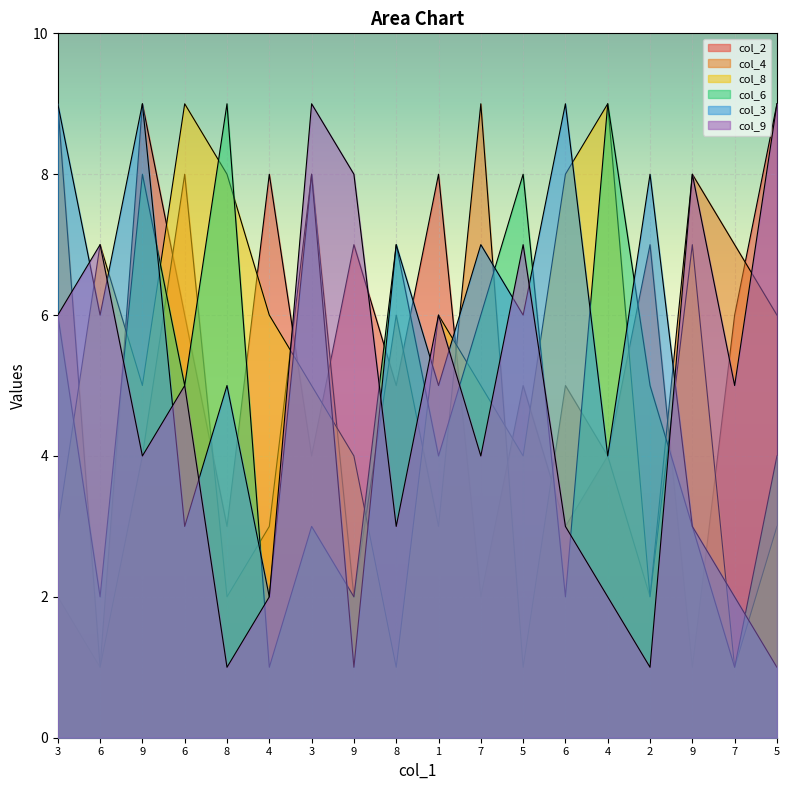

True or false: col_4 and col_2 cross at least once.

True